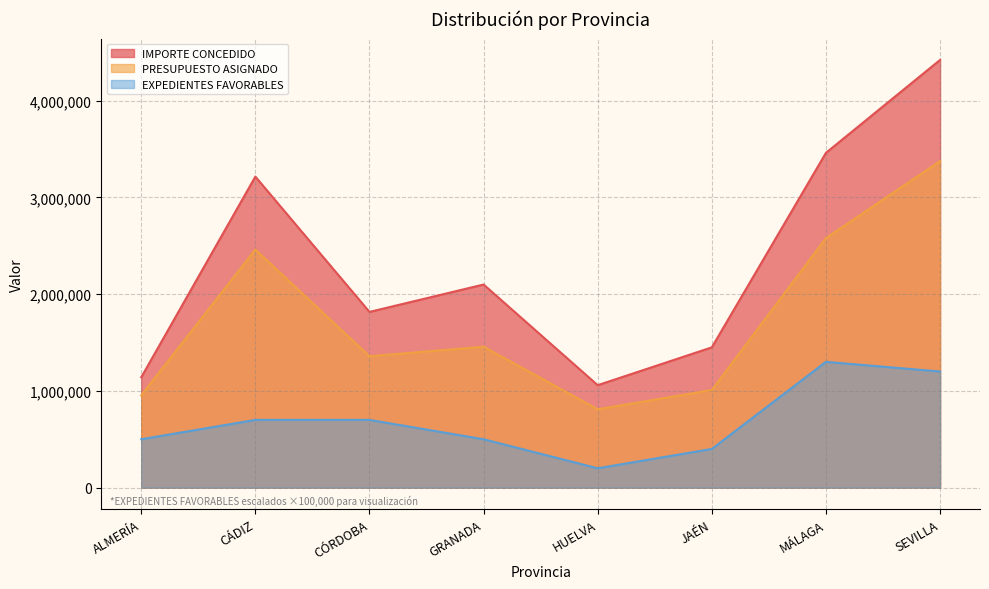

True or false: EXPEDIENTES FAVORABLES and IMPORTE CONCEDIDO cross at least once.

False